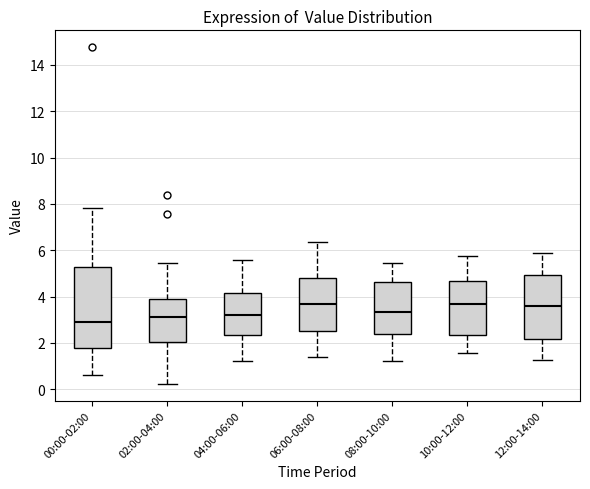

Reading left to right, transcribe this box plot: for each box, give where its median line is, the range the box spans, and where its two whiskers end, as read against the y-axis. The values are not printed on the chart, so give them approximately, as read against the axis.

00:00-02:00: median 3.0, box 1.8 to 5.2, whiskers 0.6 to 7.8
02:00-04:00: median 3.2, box 2.0 to 4.0, whiskers 0.2 to 5.4
04:00-06:00: median 3.2, box 2.4 to 4.2, whiskers 1.2 to 5.6
06:00-08:00: median 3.6, box 2.6 to 4.8, whiskers 1.4 to 6.4
08:00-10:00: median 3.4, box 2.4 to 4.6, whiskers 1.2 to 5.4
10:00-12:00: median 3.6, box 2.4 to 4.6, whiskers 1.6 to 5.8
12:00-14:00: median 3.6, box 2.2 to 5.0, whiskers 1.2 to 5.8